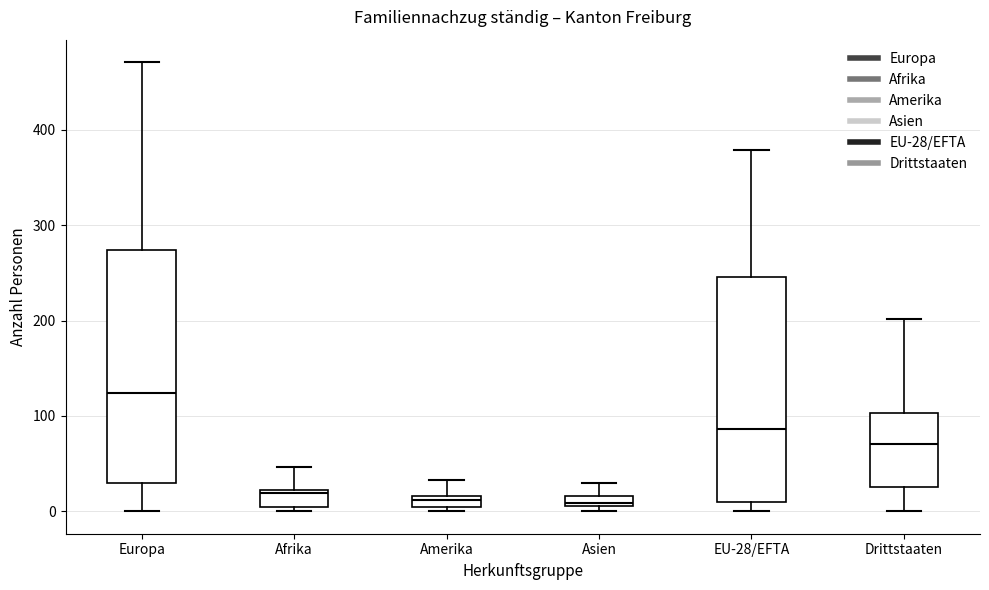

Which box's median line is the highest?

Europa